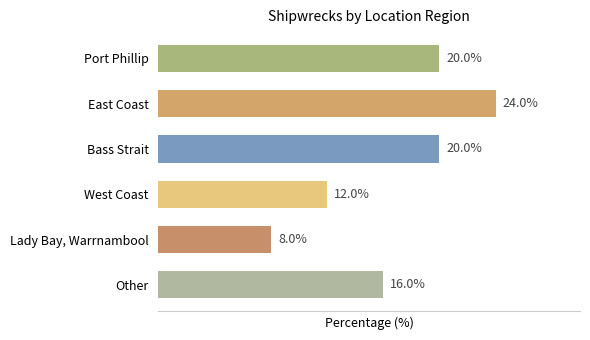

Which category has the lowest value across all series?

Lady Bay, Warrnambool